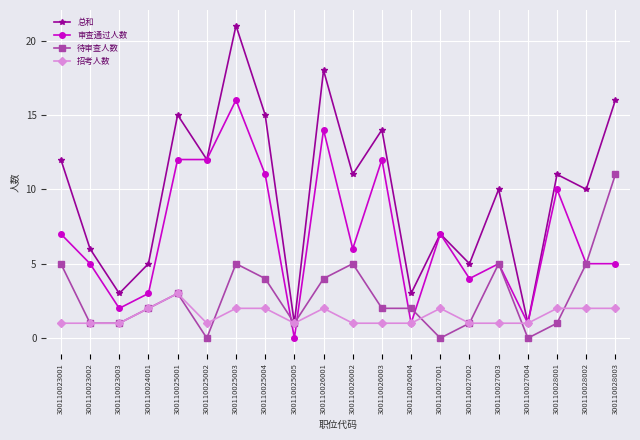

Which series has the widest spread of values?

总和